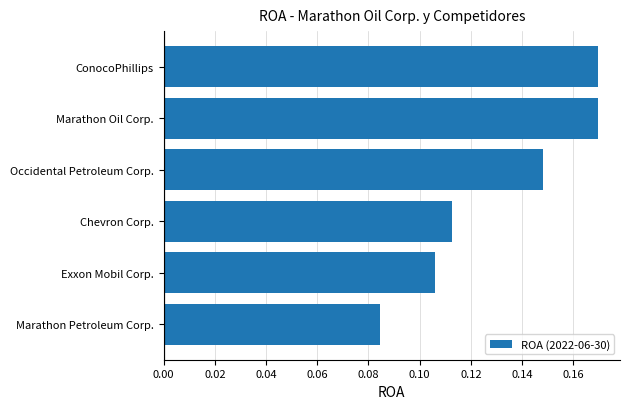

The chart shows a value of 0.0 at Occidental Petroleum Corp.. True or false?

False